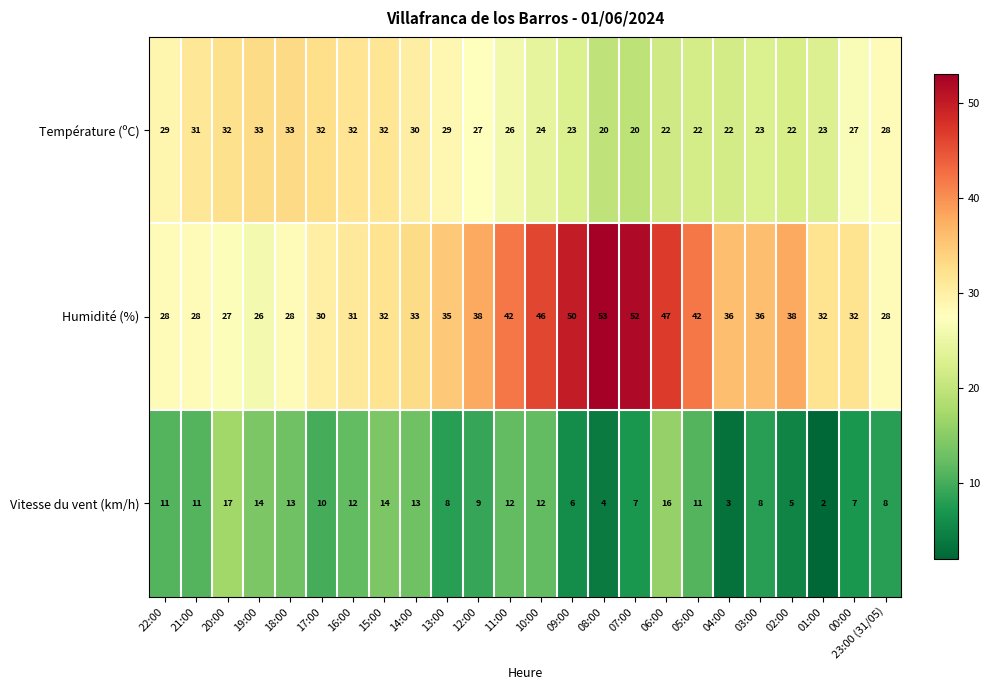

What is the difference between the maximum and minimum values in the Température (ºC) series?

13